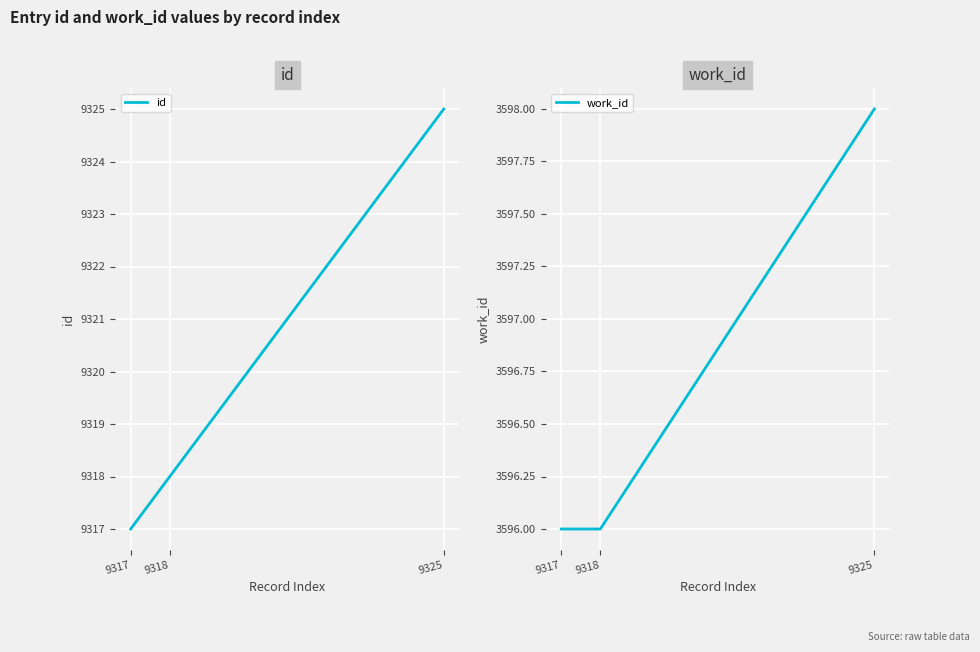

At which category does the chart reach its minimum across all series?

9317